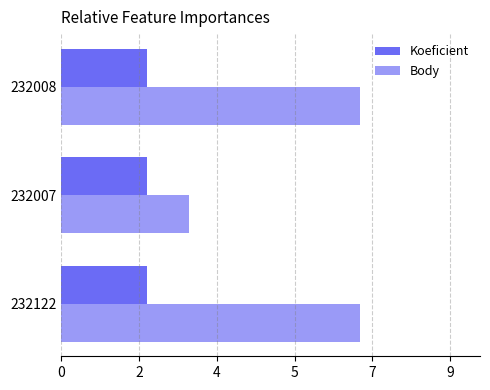

What is the value of the Body bar at the 3rd from the left?

7.0